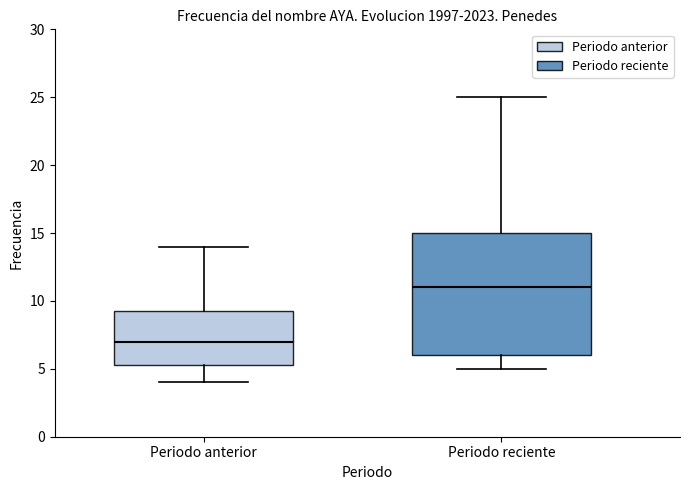

Reading left to right, transcribe this box plot: for each box, give where its median line is, the range the box spans, and where its two whiskers end, as read against the y-axis. The values are not printed on the chart, so give them approximately, as read against the axis.

Periodo anterior: median 7.0, box 5.5 to 9.5, whiskers 4.0 to 14.0
Periodo reciente: median 11.0, box 6.0 to 15.0, whiskers 5.0 to 25.0